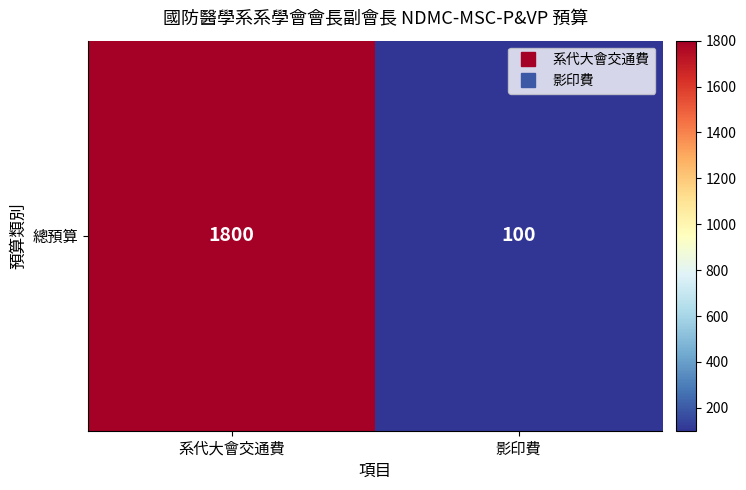

What is the sum of all values?

1900